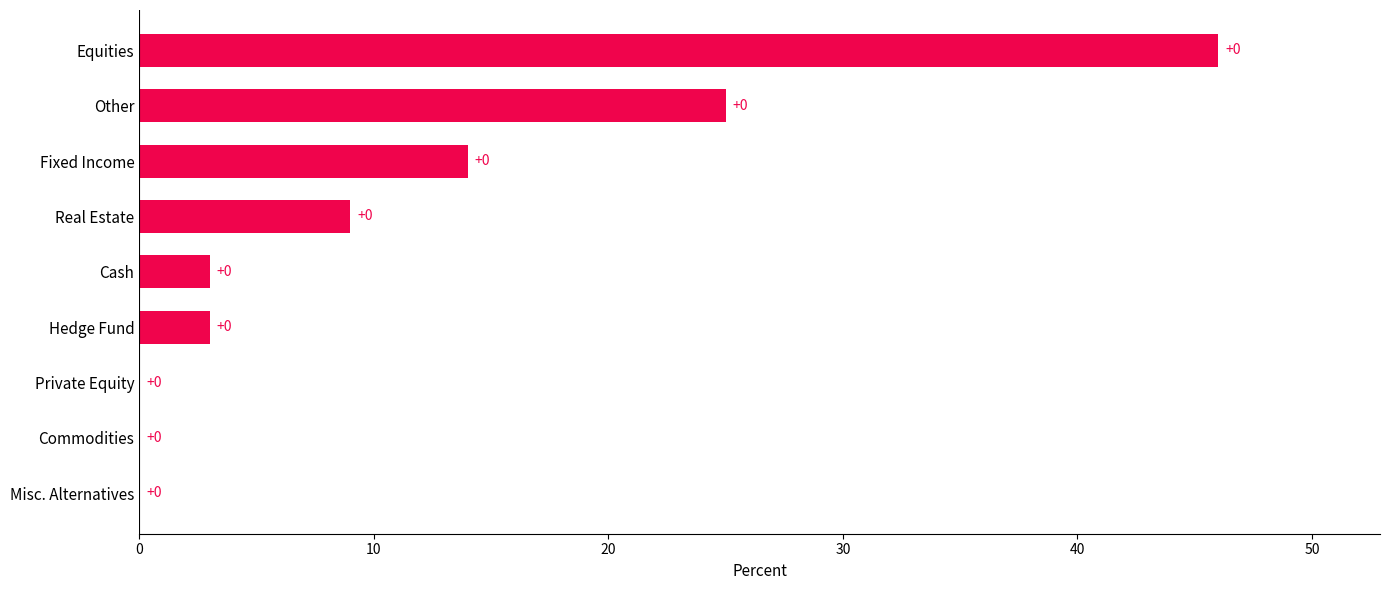

Which has a higher value, Hedge Fund or Commodities?

Hedge Fund